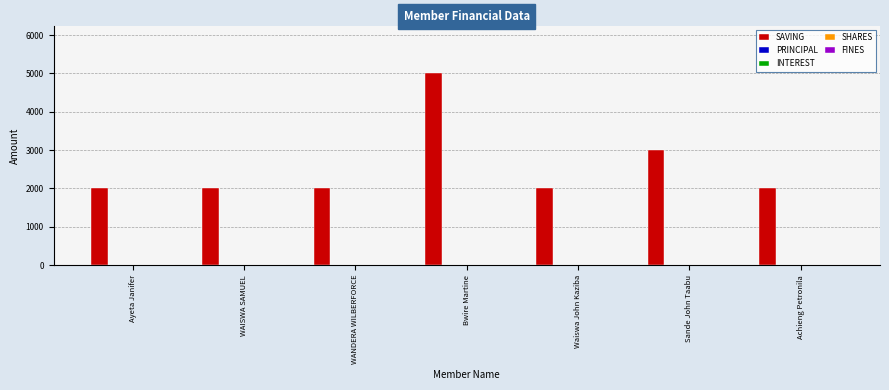

What is the greatest value displayed?

5000